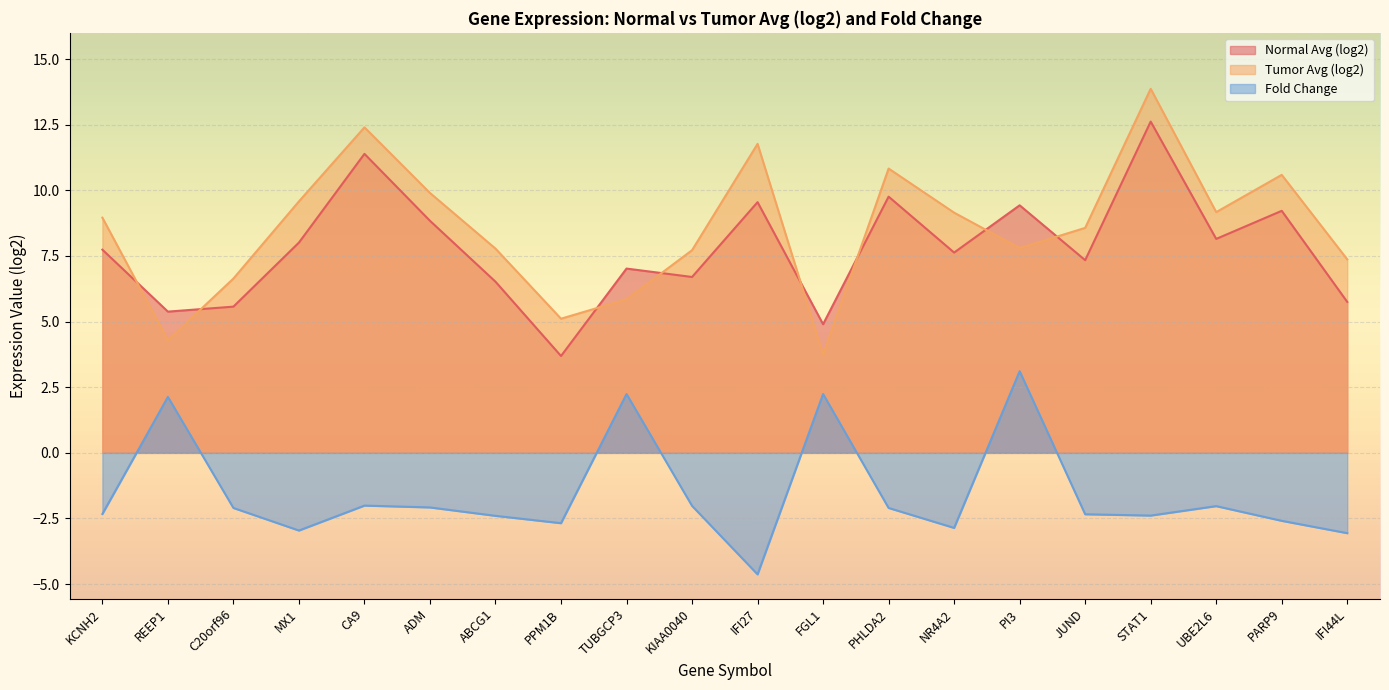

Which series has the largest total across all categories?

Tumor Avg (log2)